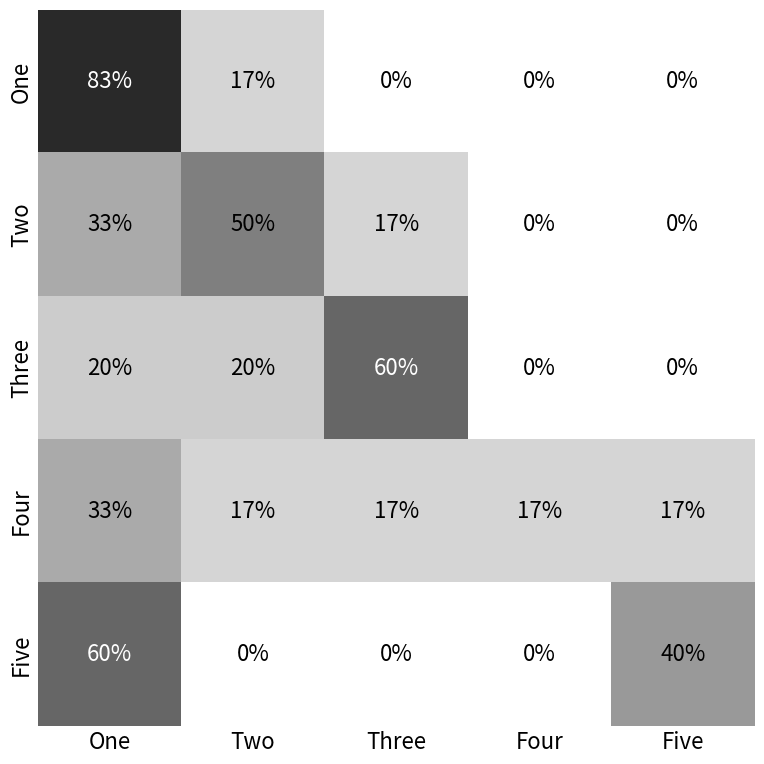

Reading right to left, transcribe all the data shown in this chart.

One: 0	0	0	17	83
Two: 0	0	17	50	33
Three: 0	0	60	20	20
Four: 17	17	17	17	33
Five: 40	0	0	0	60